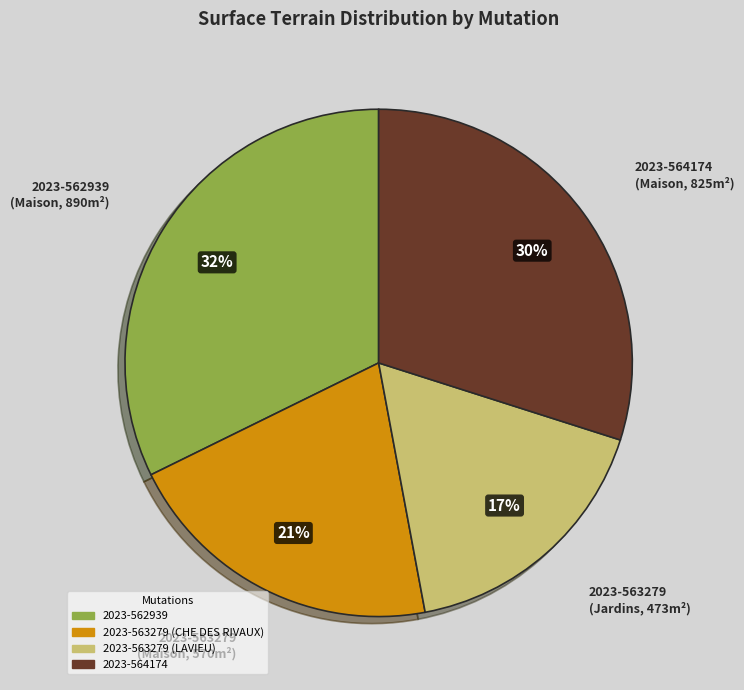

True or false: 2023-562939 accounts for 26% of the total.

False